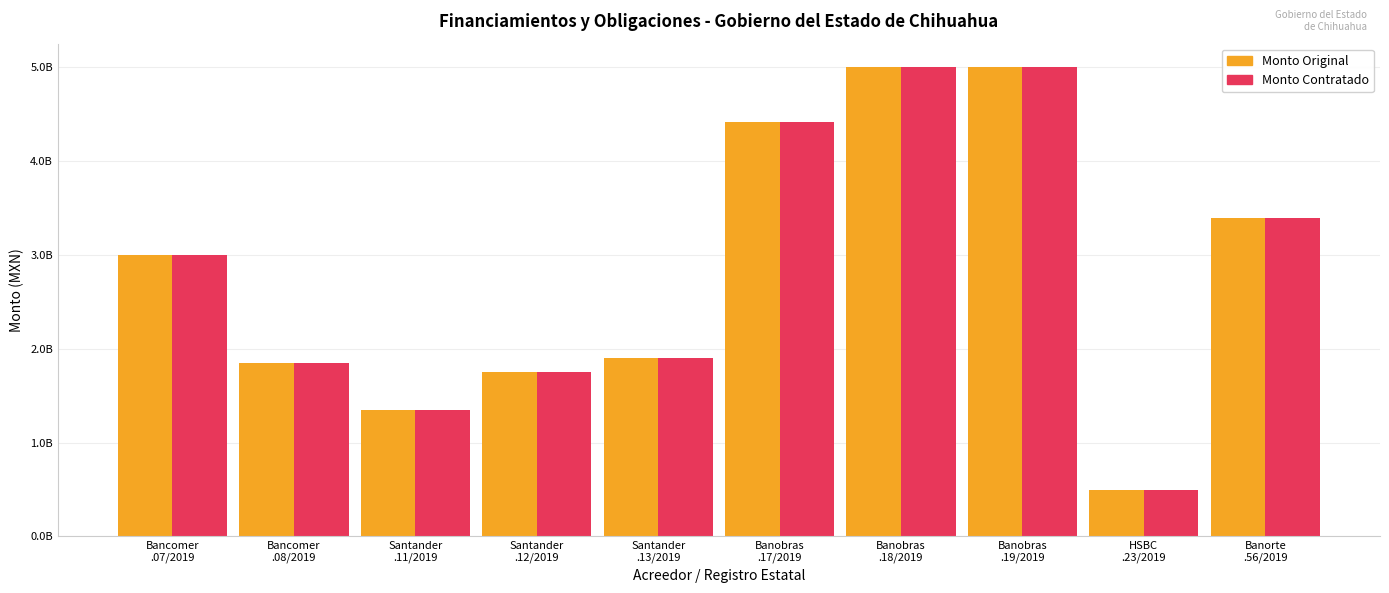

What are all the series names shown in the legend?

Monto Original, Monto Contratado